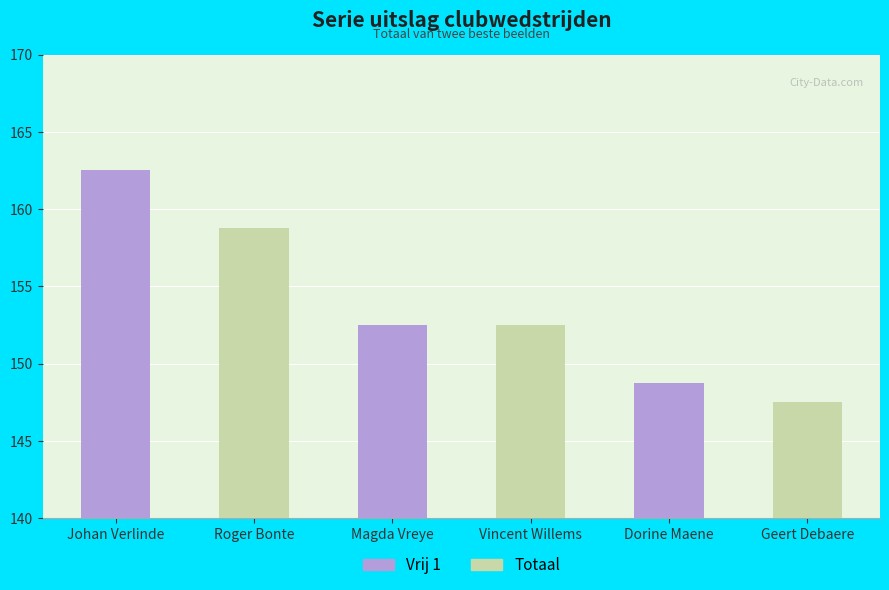

Where is Totaal nearest to the value 153?

Magda Vreye